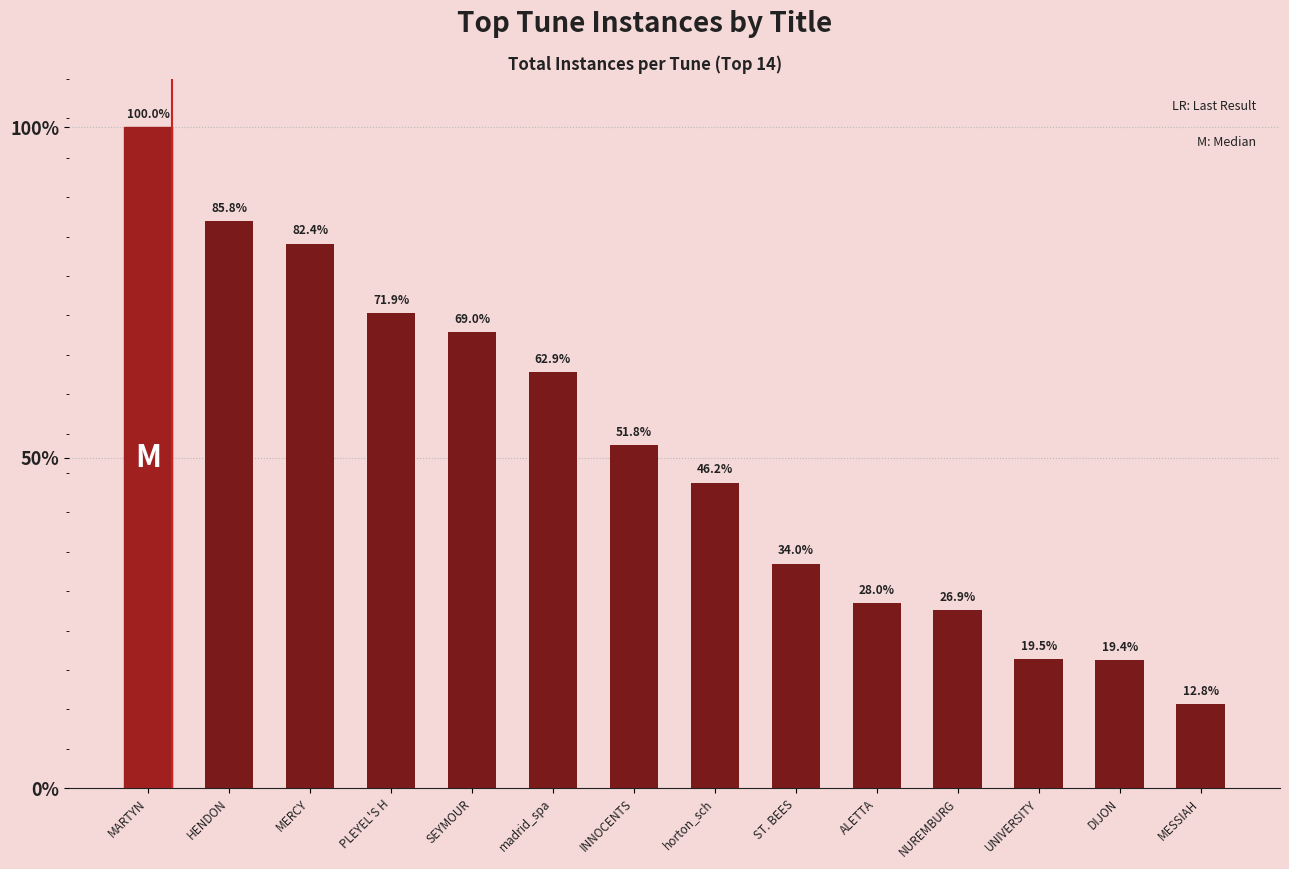

Are the bars horizontal?

No